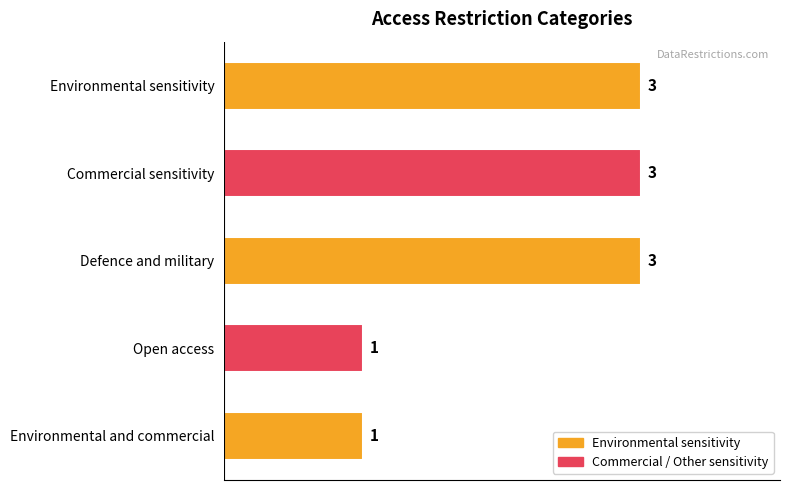

What is the change in value from Commercial sensitivity to Environmental and commercial?

-2